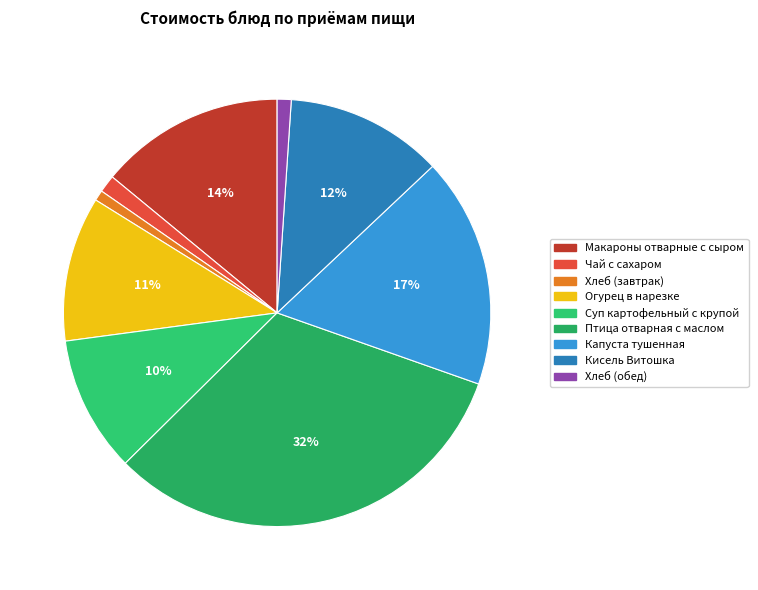

Which slice is the largest?

Птица отварная с маслом